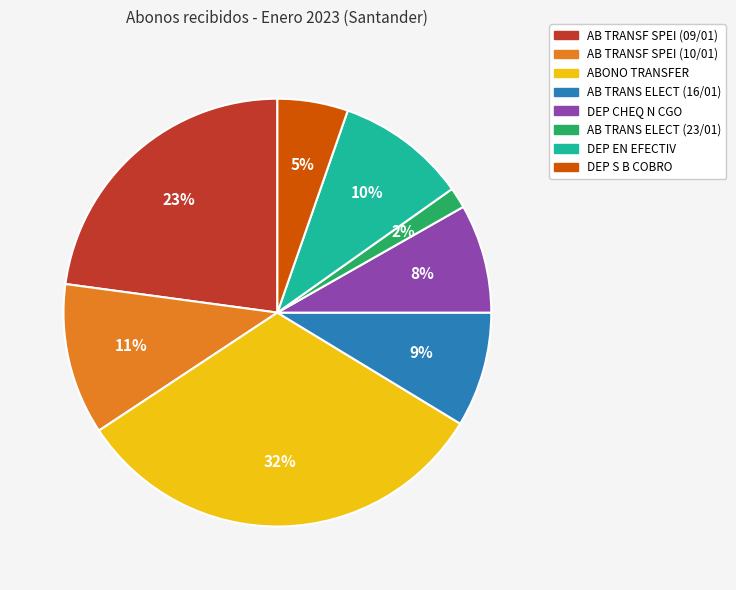

True or false: AB TRANS ELECT (16/01) accounts for 1% of the total.

False